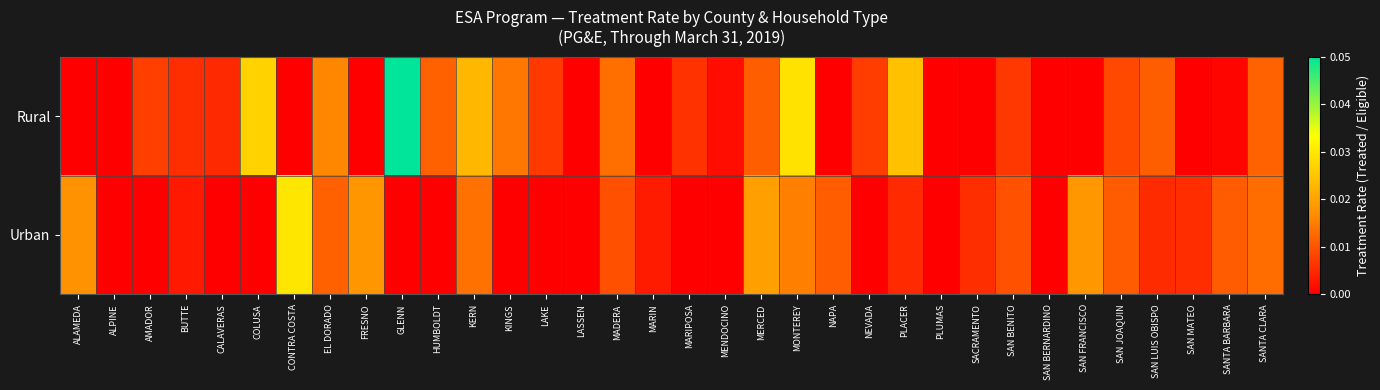

Which series has the widest spread of values?

Rural